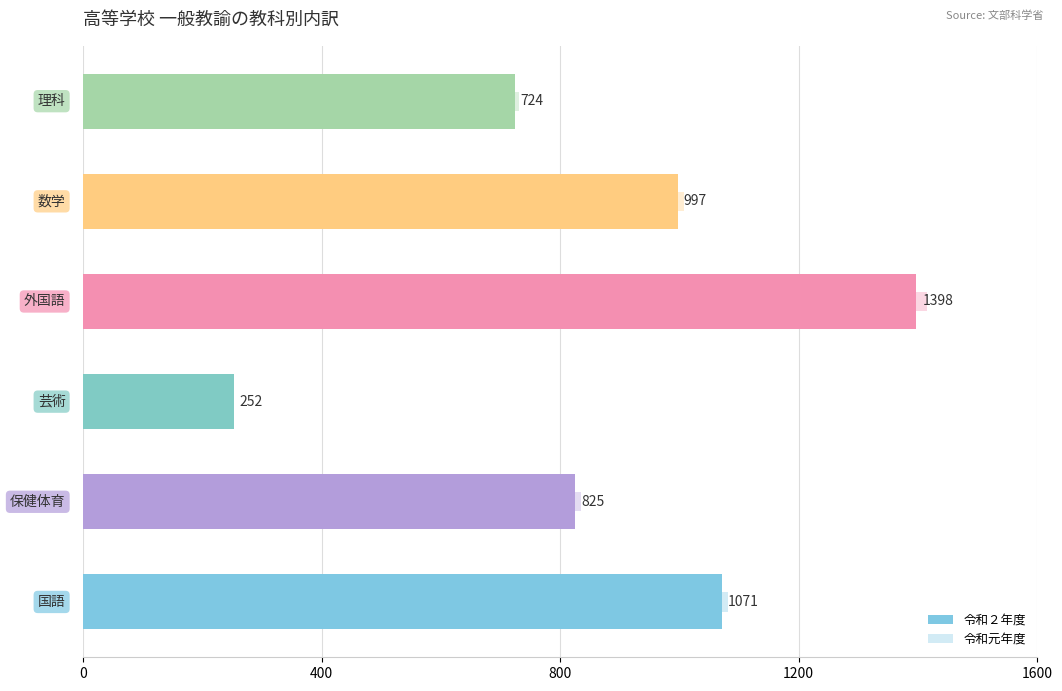

Rank the series by their average value, from highest to lowest.

令和元年度, 令和２年度